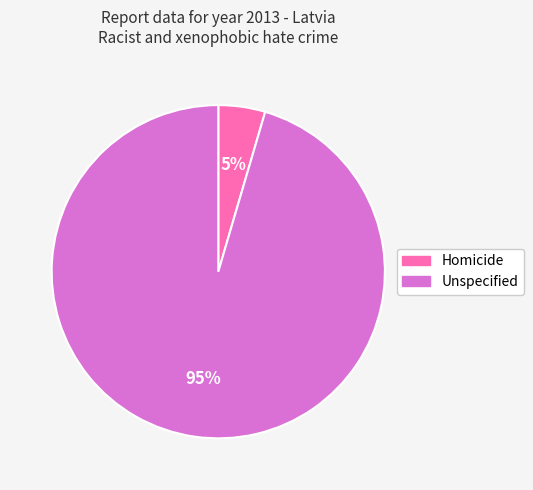

Which slice is the smallest?

Homicide